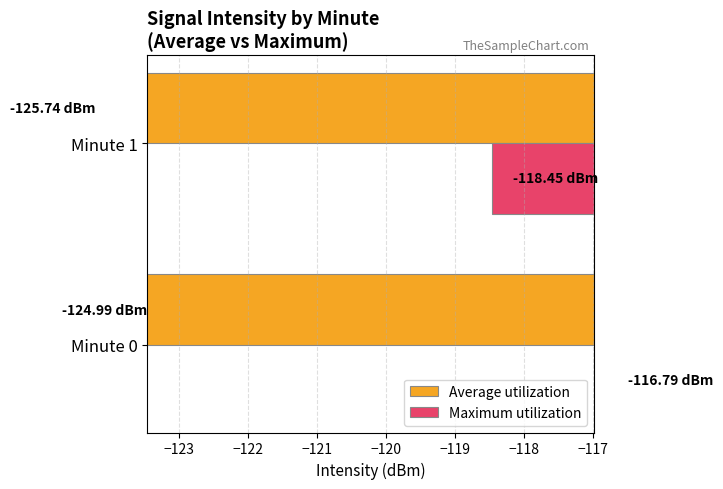

At Minute 0, list the series in order from smallest to largest.

Average utilization, Maximum utilization